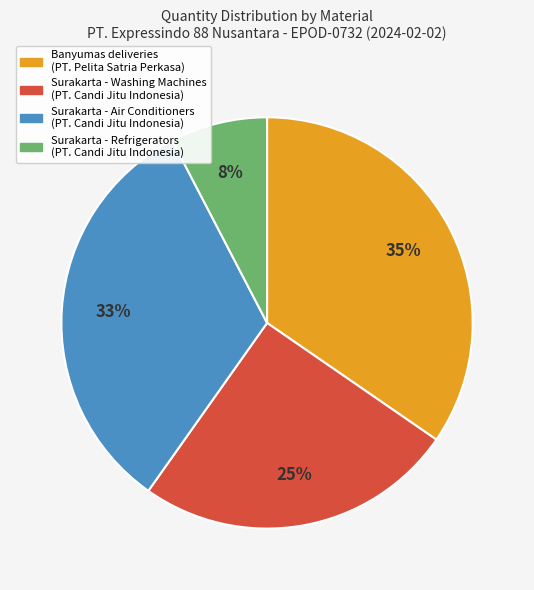

To the nearest percent, what is the difference between the largest and smallest slice percentages?

27%